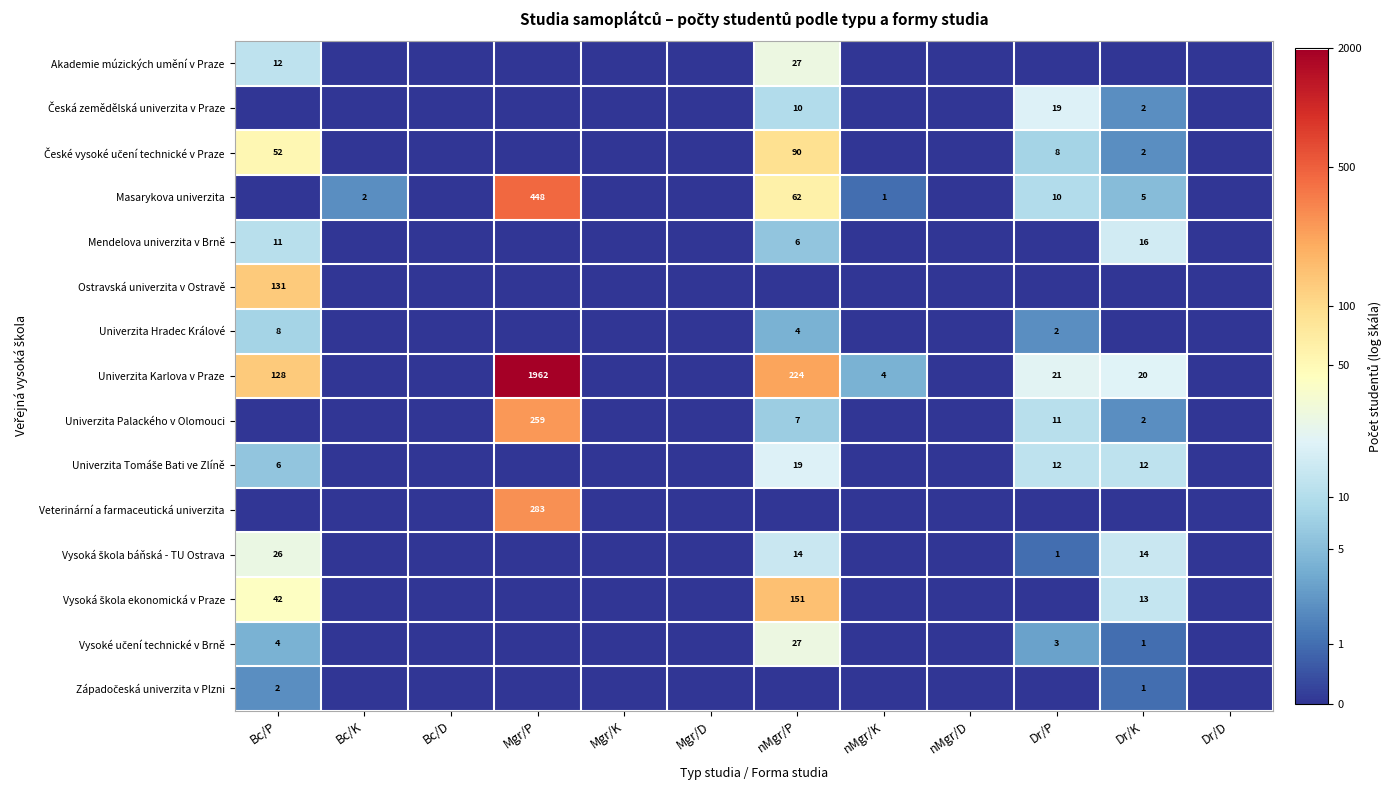

At how many categories does at least one series exceed 7?

1